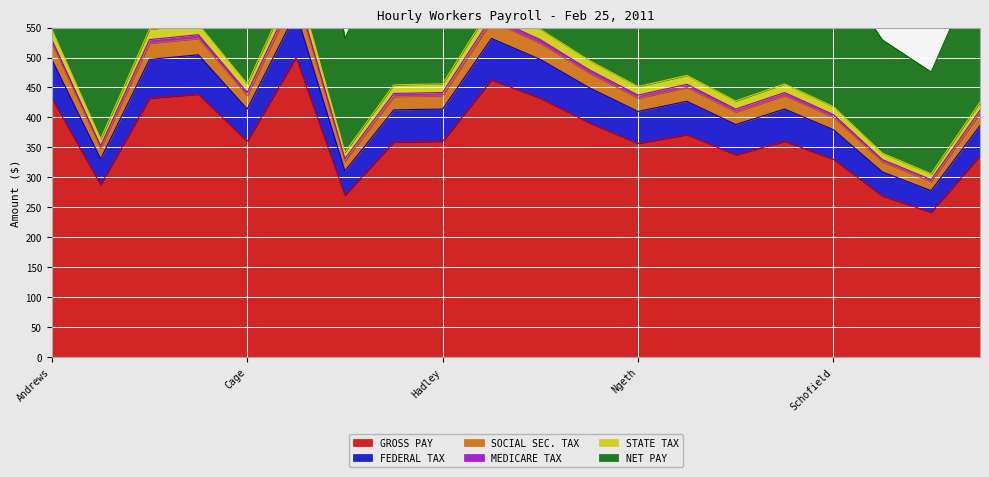

Count the number of categories in the chart.

20